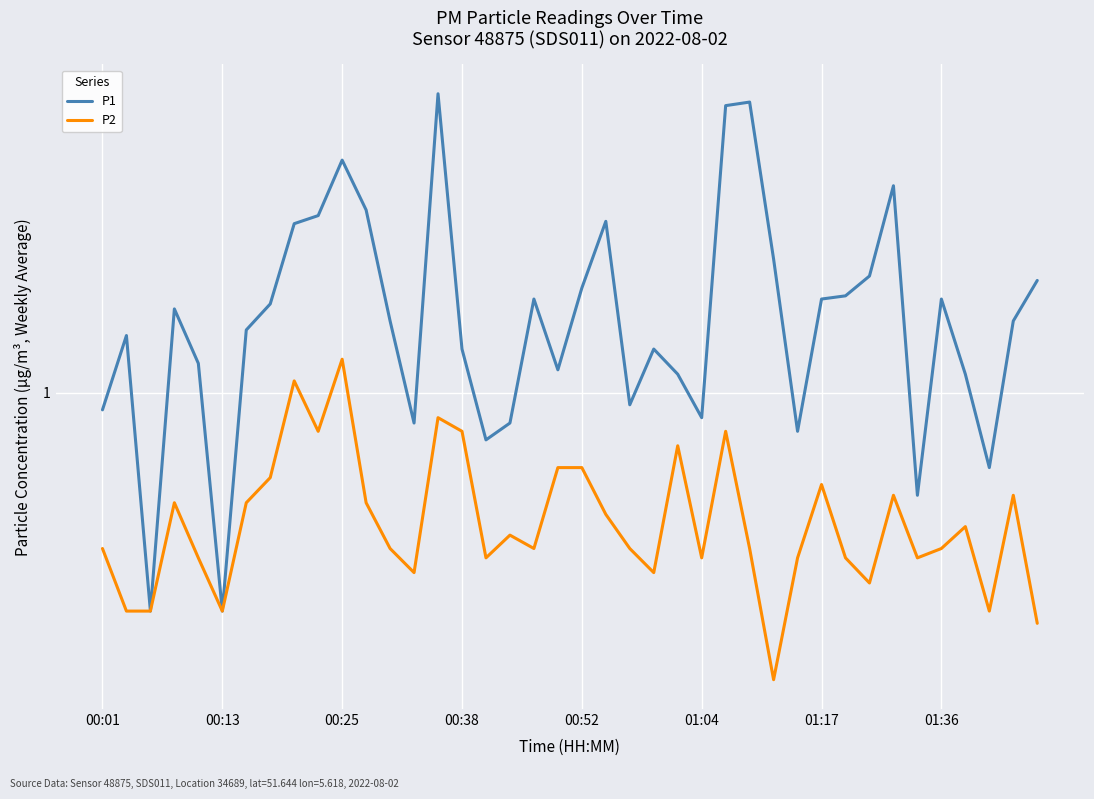

What is the average value of the P1 series?

1.5